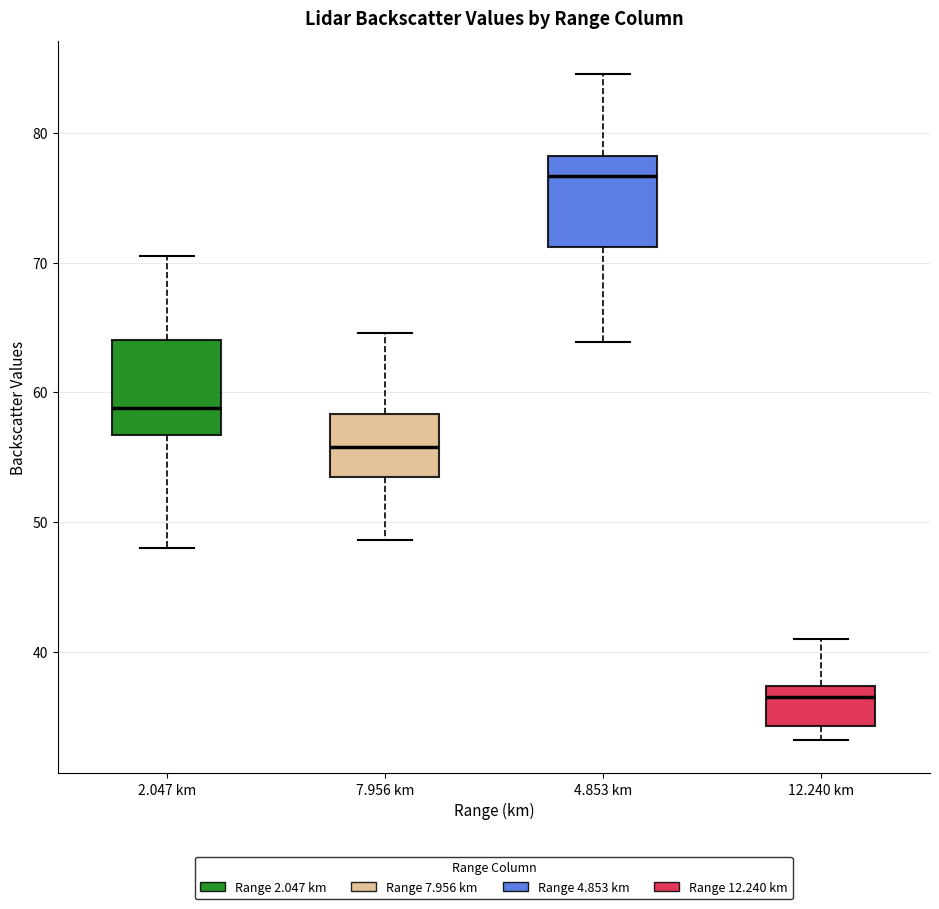

Reading left to right, transcribe this box plot: for each box, give where its median line is, the range the box spans, and where its two whiskers end, as read against the y-axis. The values are not printed on the chart, so give them approximately, as read against the axis.

2.047 km: median 59, box 57 to 64, whiskers 48 to 71
7.956 km: median 56, box 54 to 58, whiskers 49 to 65
4.853 km: median 77, box 71 to 78, whiskers 64 to 85
12.240 km: median 37 (just below the box's upper edge), box 34 to 37, whiskers 33 to 41